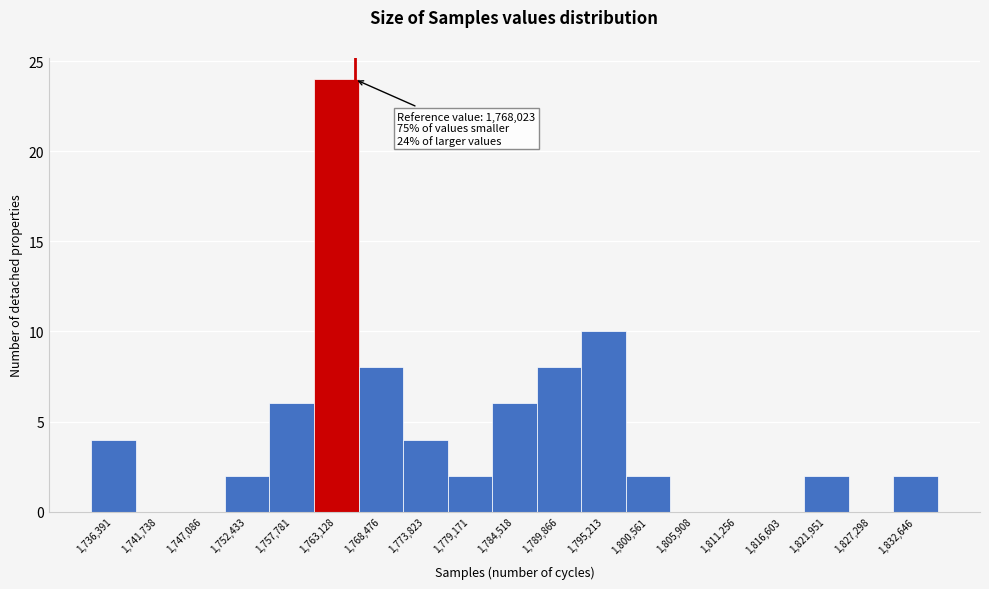

Reading right to left, what are all the values shown in this chart?

1,832,646=2	1,827,298=0	1,821,951=2	1,816,603=0	1,811,256=0	1,805,908=0	1,800,561=2	1,795,213=10	1,789,866=8	1,784,518=6	1,779,171=2	1,773,823=4	1,768,476=8	1,763,128=24	1,757,781=6	1,752,433=2	1,747,086=0	1,741,738=0	1,736,391=4